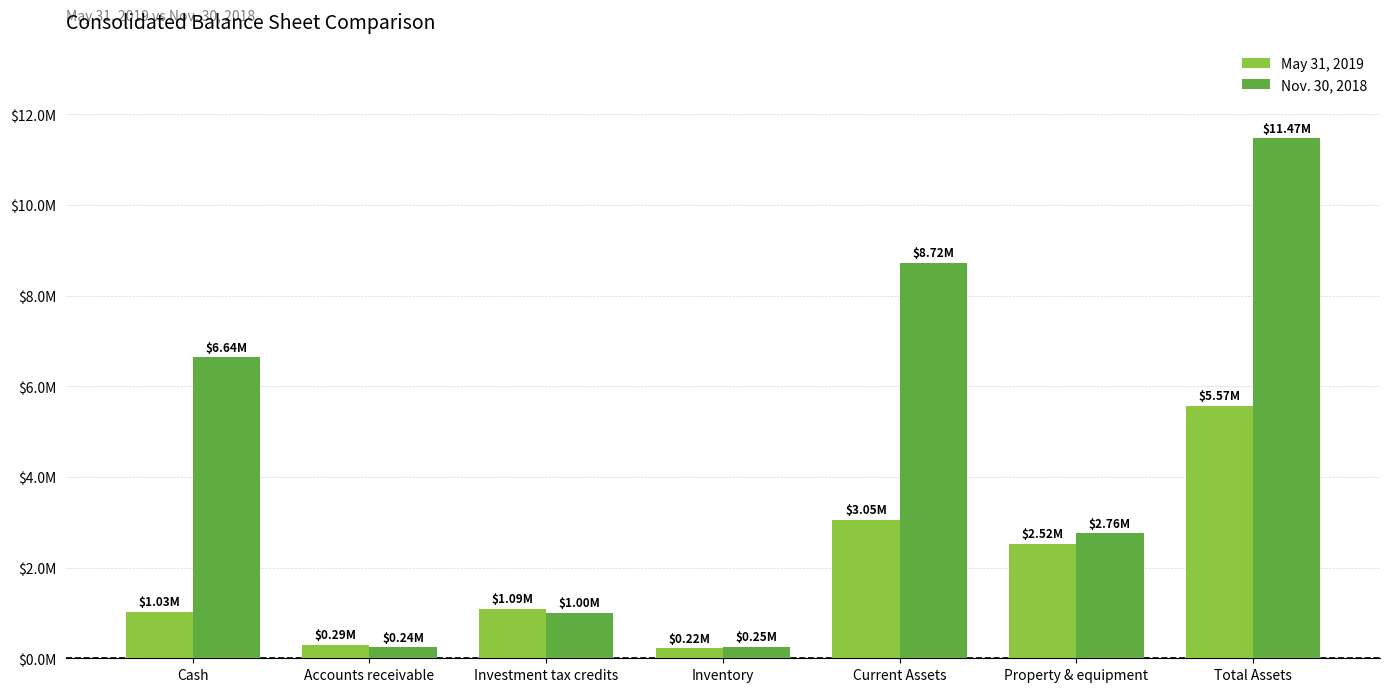

Reading left to right, extract all data points from this chart.

May 31, 2019: 1030179	294824	1088849	219928	3051173	2516464	5567637
Nov. 30, 2018: 6641877	239063	998849	251651	8718234	2755993	11474227